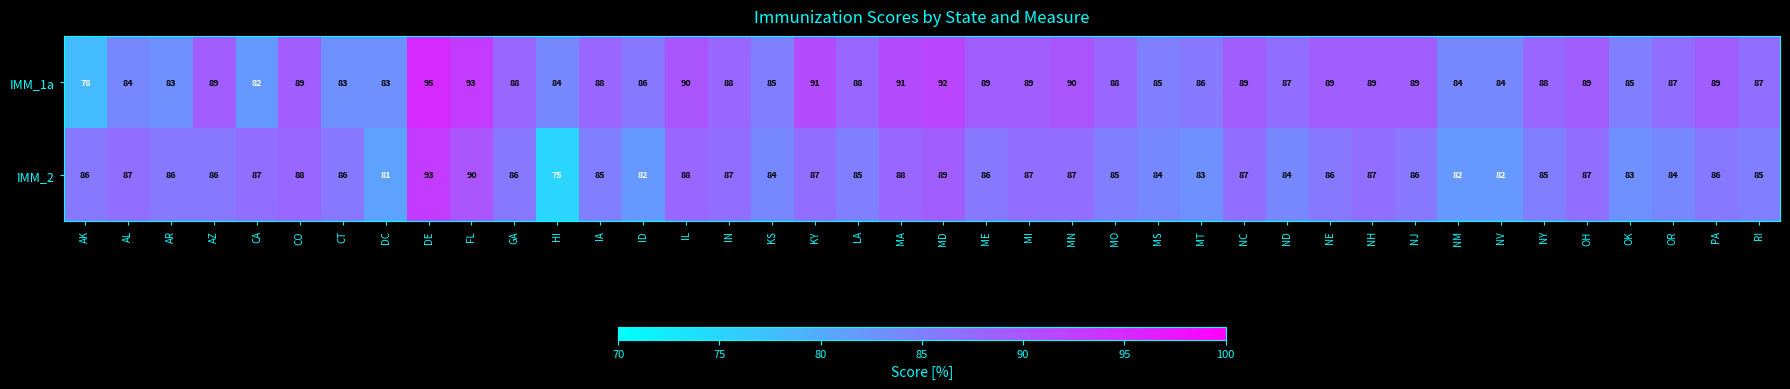

What is the approximate value of IMM_1a at RI?

87